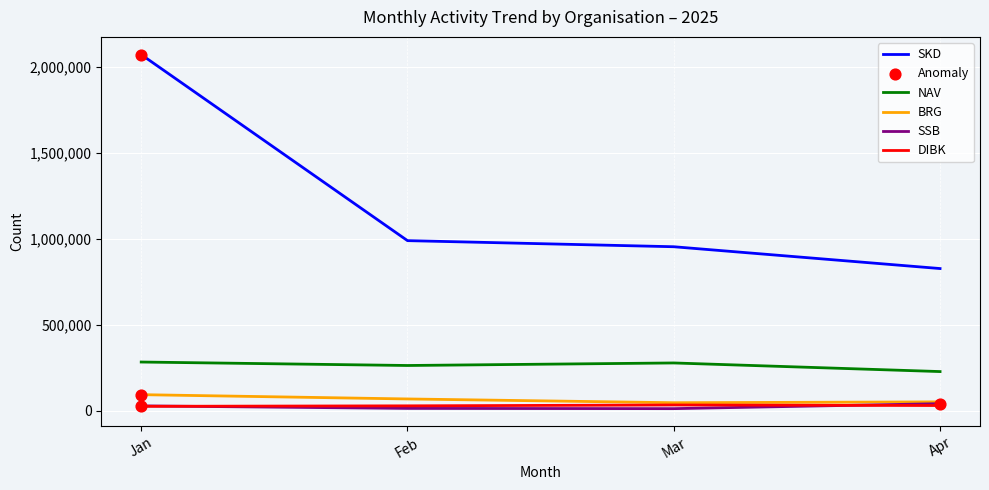

Which series has the largest total across all categories?

SKD